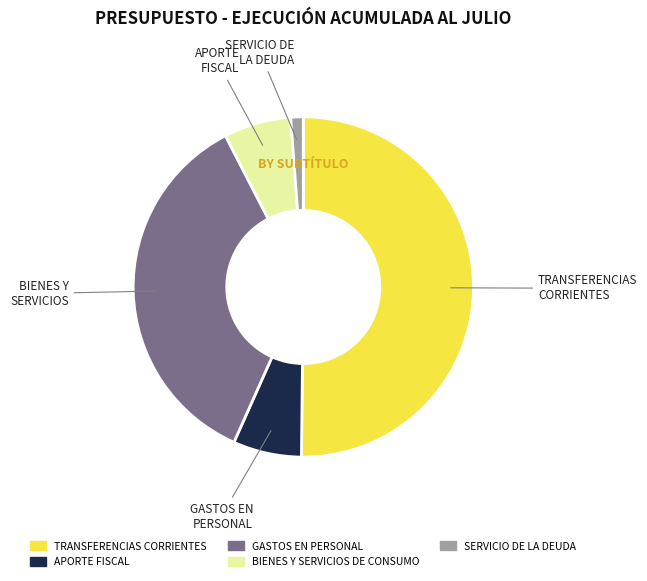

Does APORTE FISCAL represent more than half of the total?

No